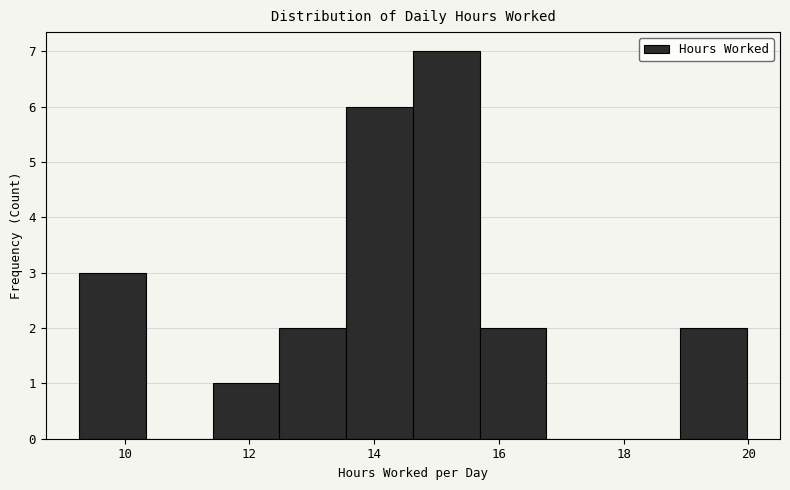

Over which range of the x-axis is the bar tallest?

14.6 to 15.6